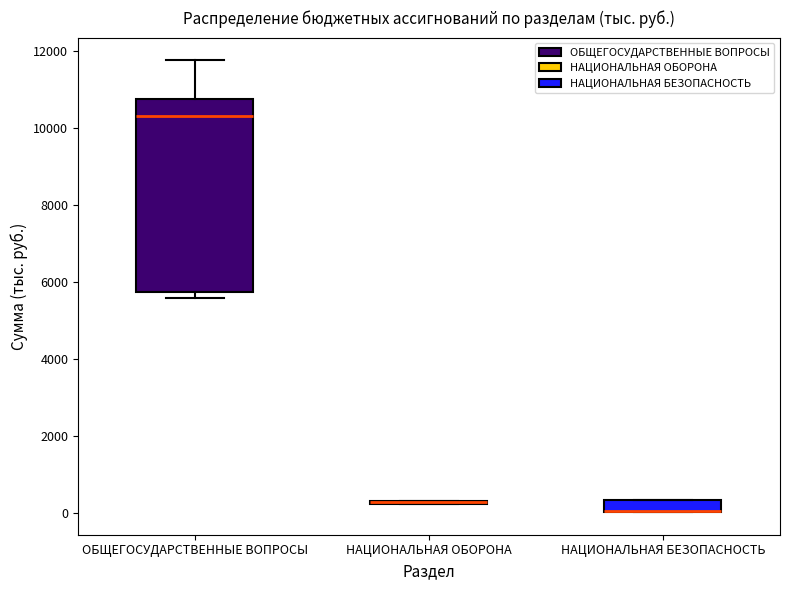

Comparing the boxes themselves (not the whiskers), which one is the tallest?

ОБЩЕГОСУДАРСТВЕННЫЕ ВОПРОСЫ